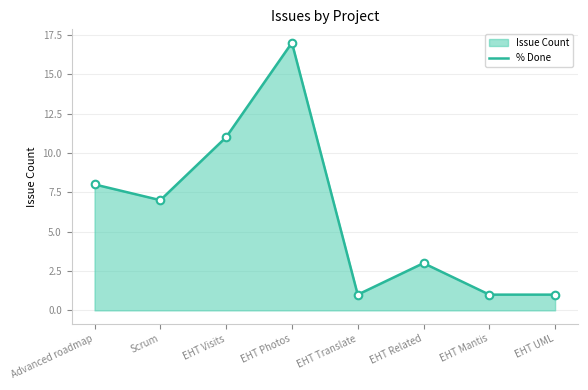

Between EHT Visits and EHT Photos, which is larger?

EHT Photos